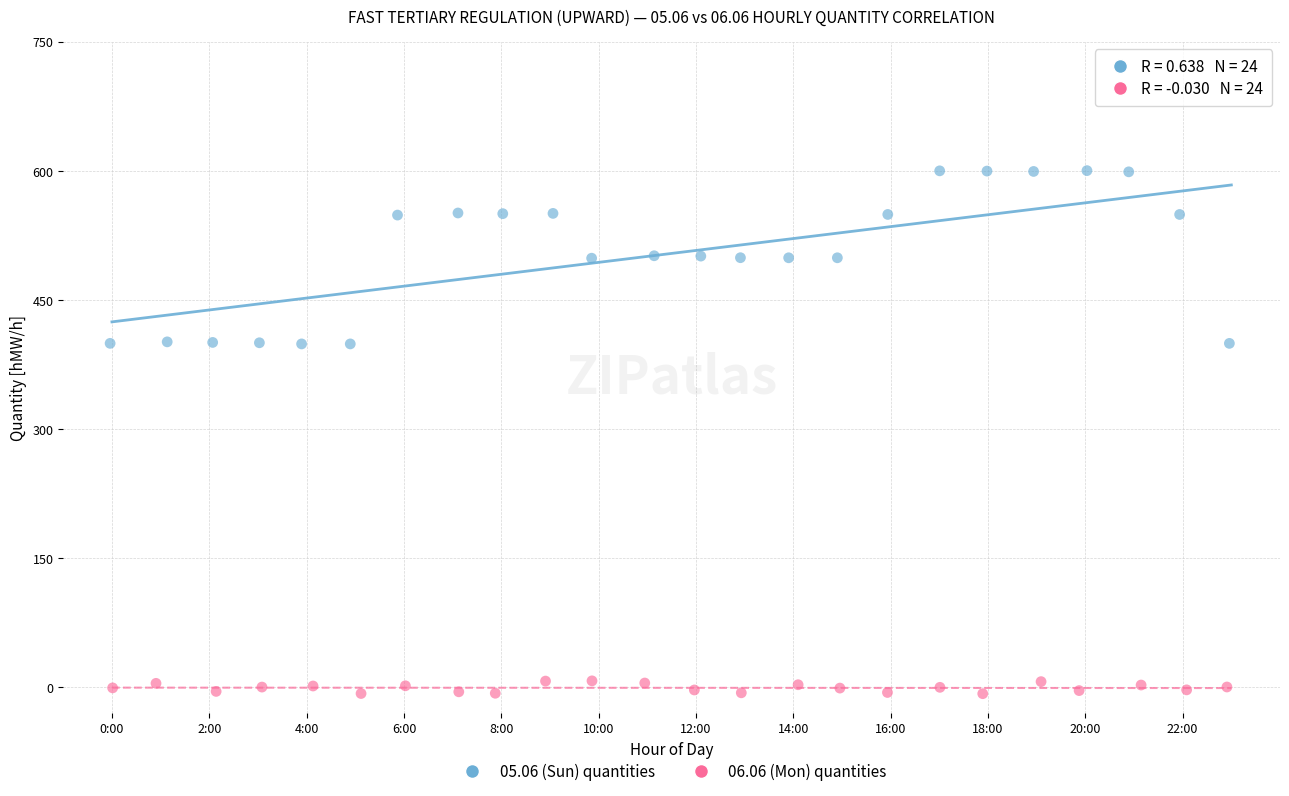

Which series reaches the minimum Y coordinate?

06.06 (Mon) quantities